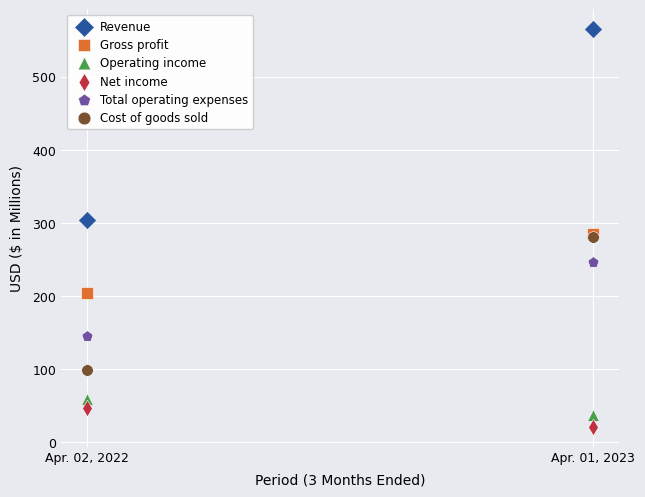

In the Total operating expenses series, what Y value is closest to 195?

145.0